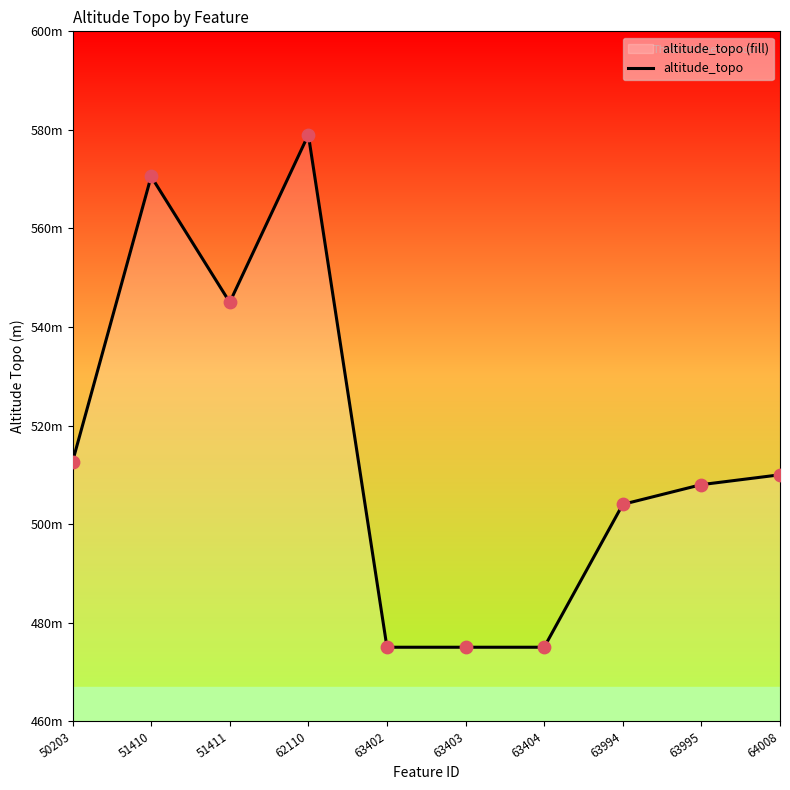

What is the change in value from 63404 to 64008?

+35.0